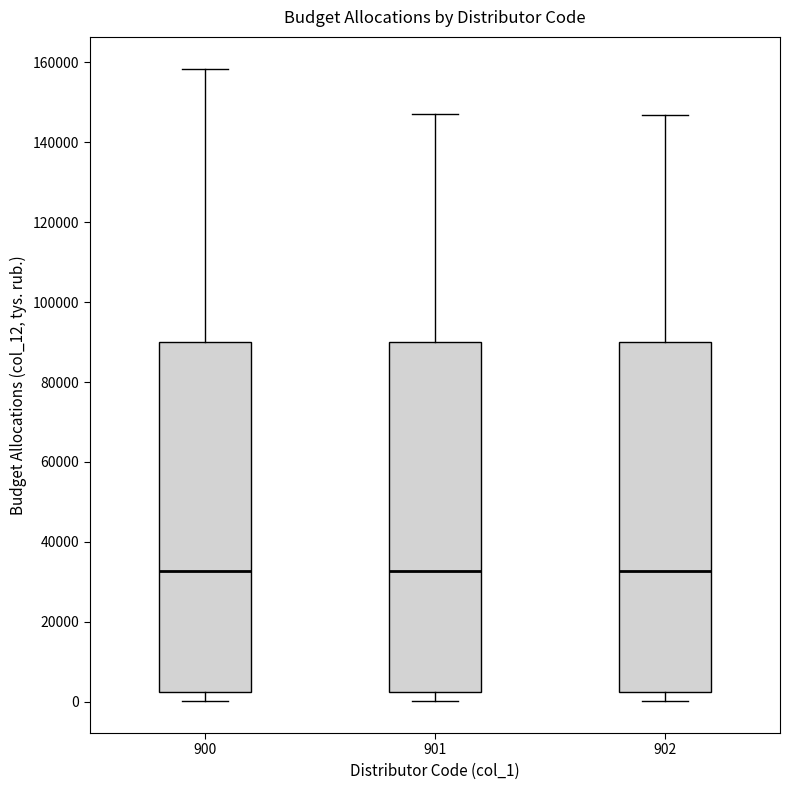

Where is the upper edge of the box at x = 902 on the y-axis? The values are not printed on the chart, so give them approximately, as read against the axis.

90000